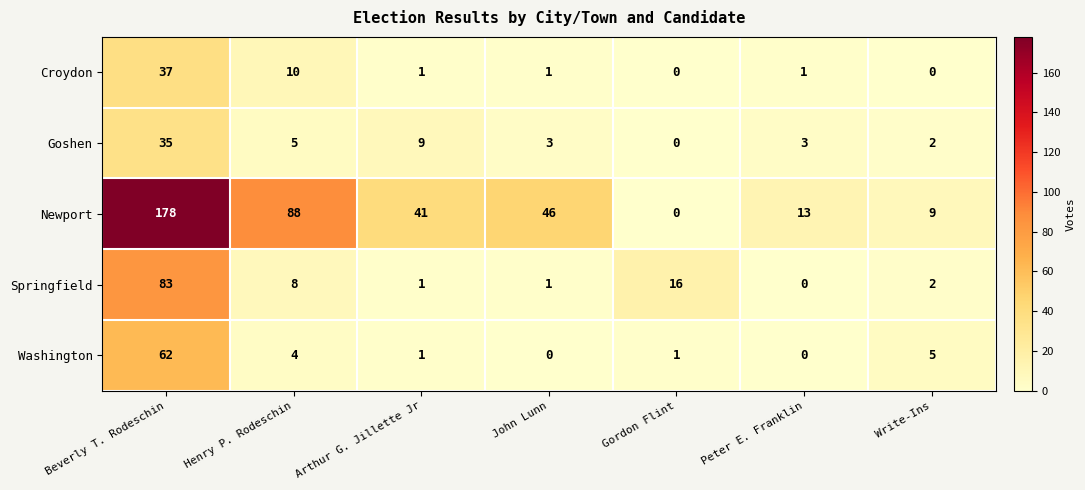

What is the difference between the maximum and minimum values in the Newport series?

178